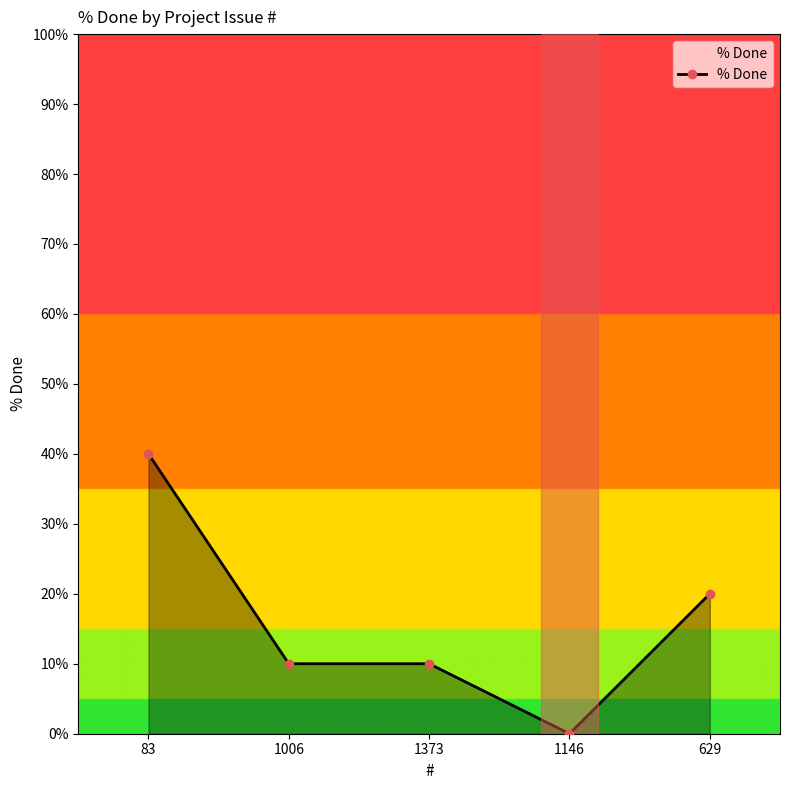

Which label corresponds to the smallest value in the chart?

1146